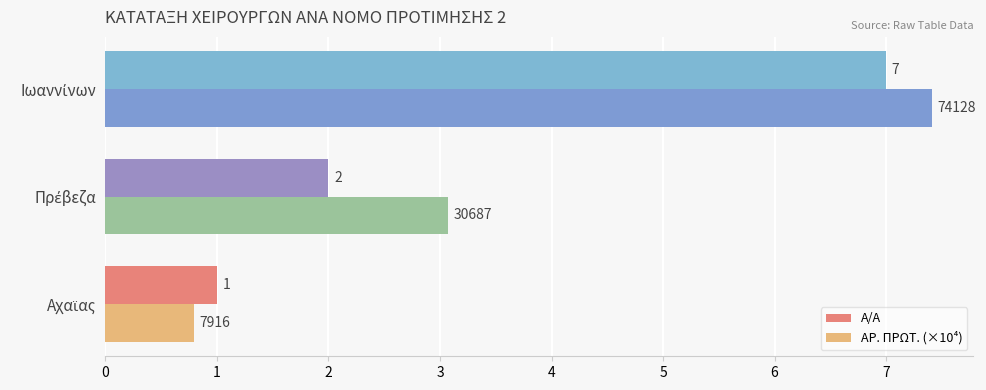

List the series in order of their overall mean, highest first.

ΑΡ. ΠΡΩΤ. (×10⁴), Α/Α